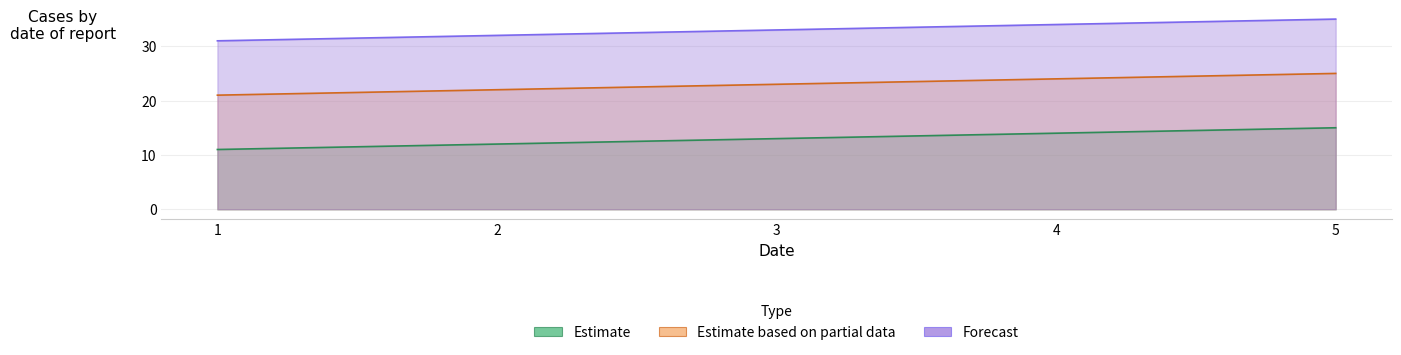

Where is col_3 nearest to the value 33?

3